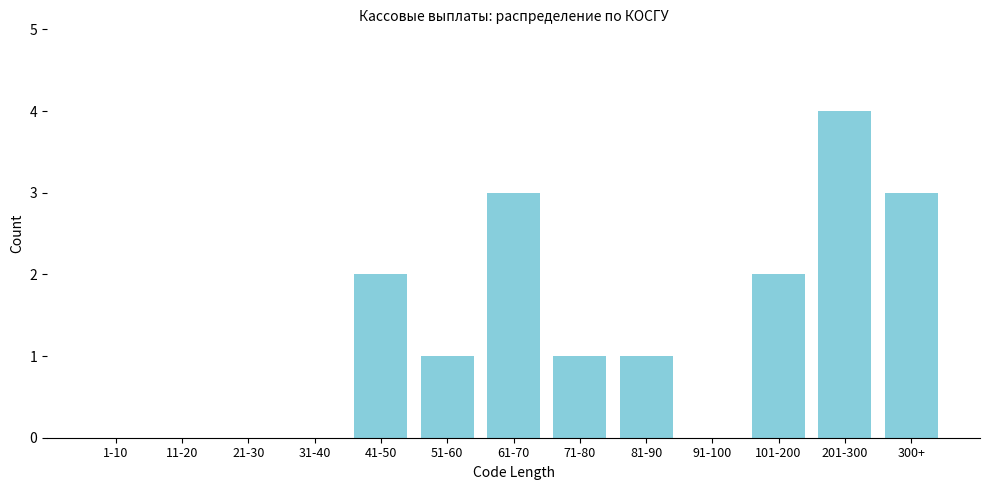

Reading left to right, what are all the values shown in this chart?

1-10=0	11-20=0	21-30=0	31-40=0	41-50=2	51-60=1	61-70=3	71-80=1	81-90=1	91-100=0	101-200=2	201-300=4	300+=3